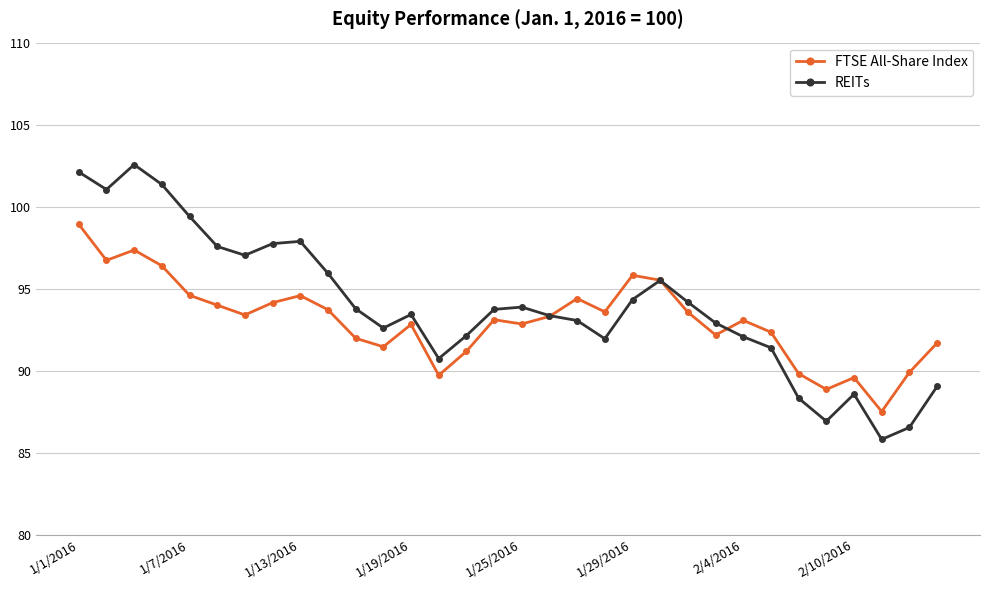

Which series has the widest spread of values?

REITs